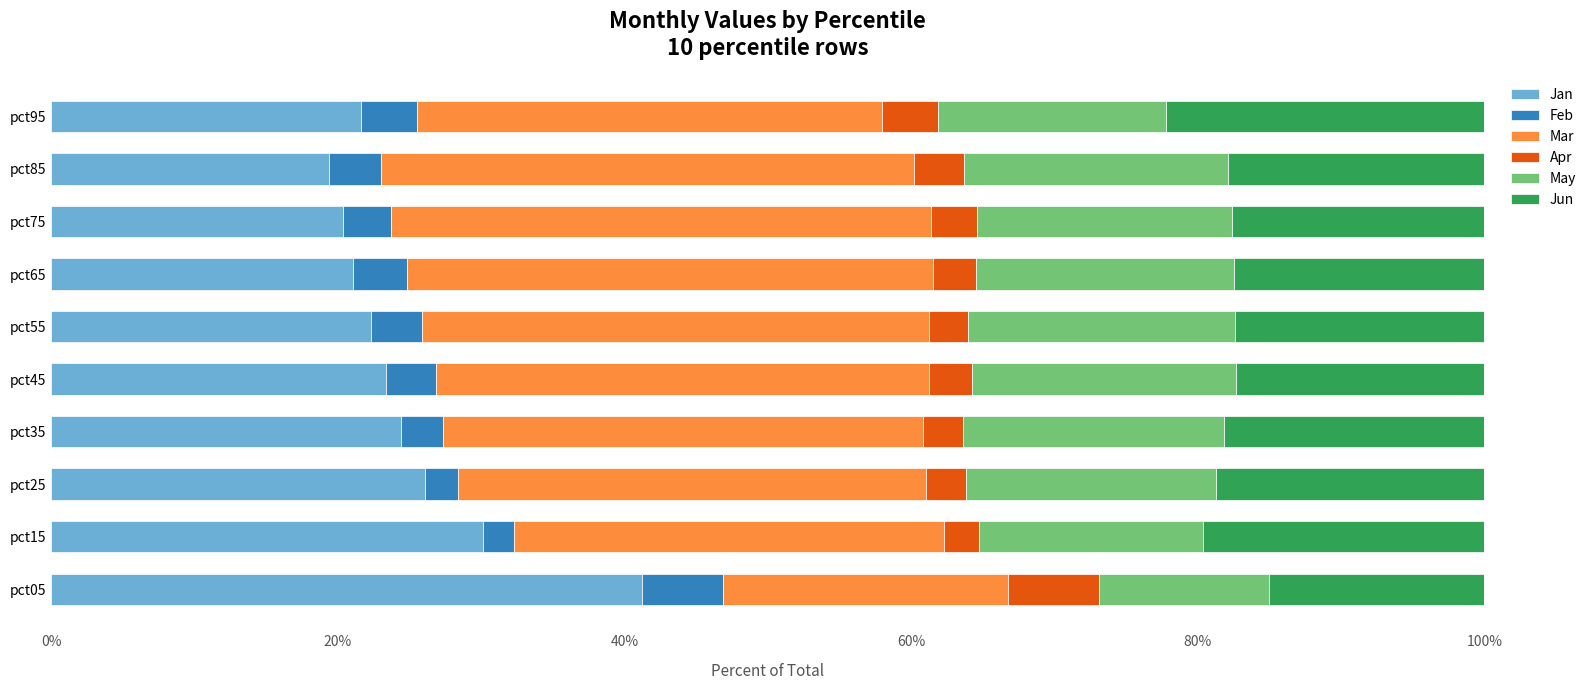

Read the Jan value at pct75.

20.3